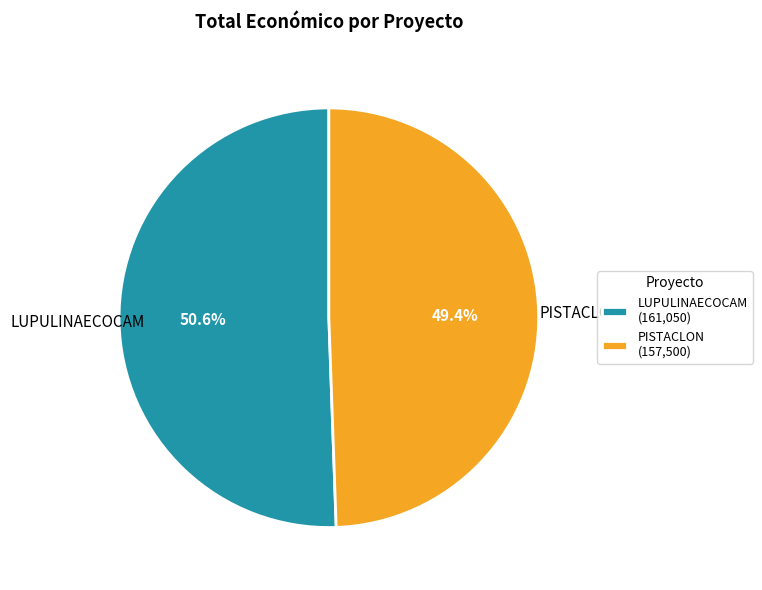

The PISTACLON slice represents 44% of the pie. True or false?

False